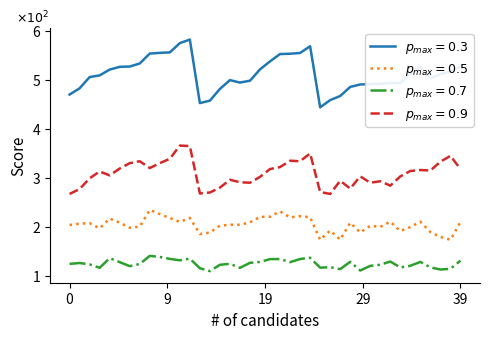

Is this an area chart (filled region under the line)?

No